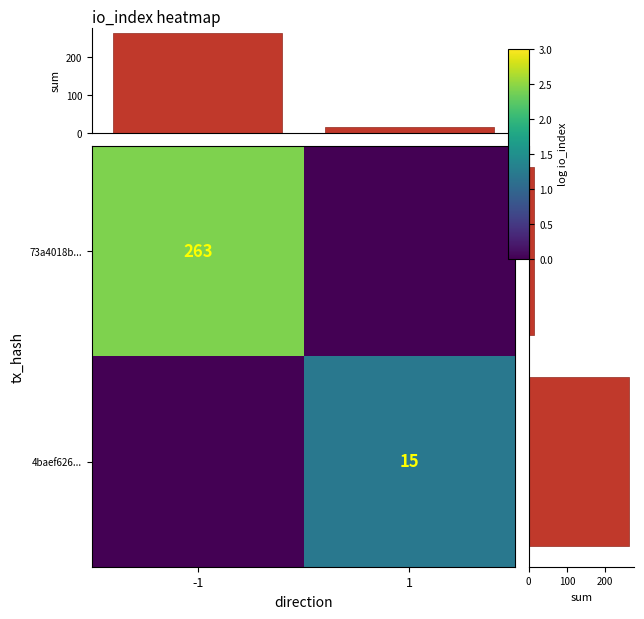

List the labels in order of 4baef626... value, smallest first.

-1, 1